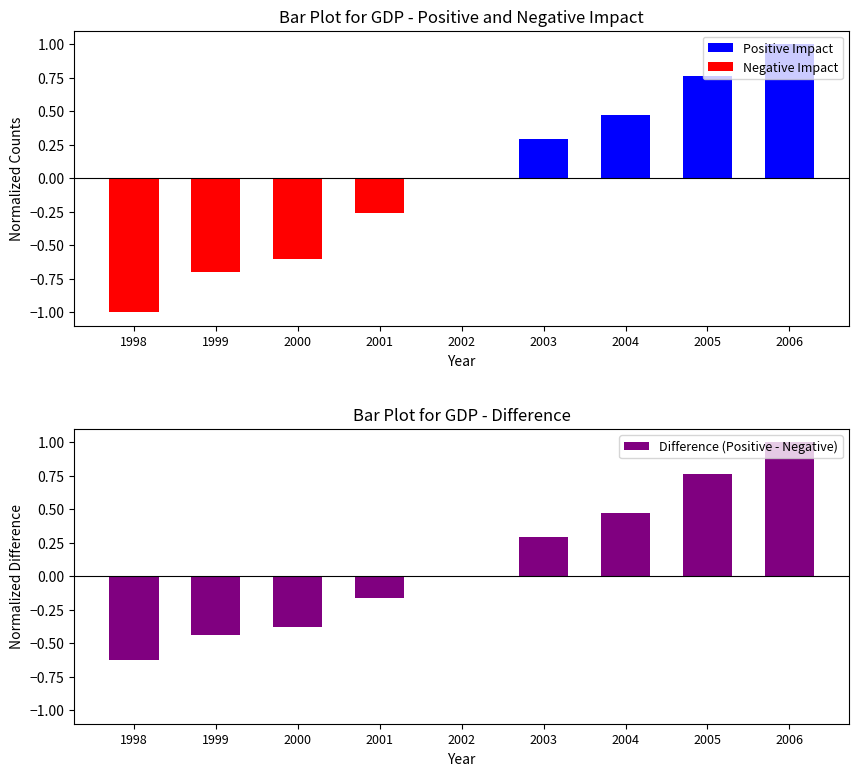

Reading right to left, extract all data points from this chart.

Positive Impact: 1.0	0.8	0.5	0.3	0.0	0.0	0.0	0.0	0.0
Negative Impact: 0.0	0.0	0.0	0.0	0.0	-0.3	-0.6	-0.7	-1.0
Difference (Positive - Negative): 1.0	0.8	0.5	0.3	0.0	-0.2	-0.4	-0.4	-0.6